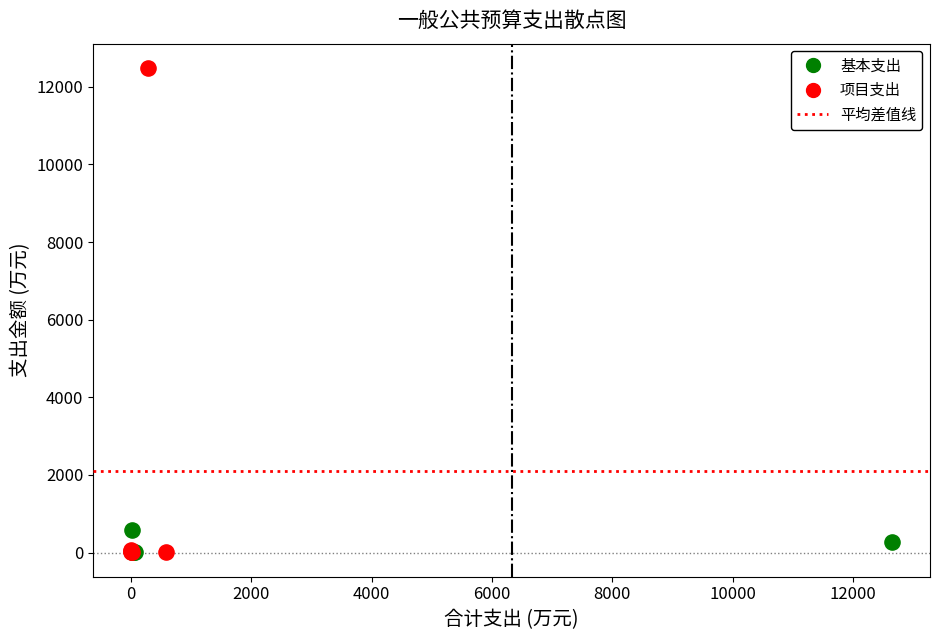

Which series contains the highest Y value?

项目支出